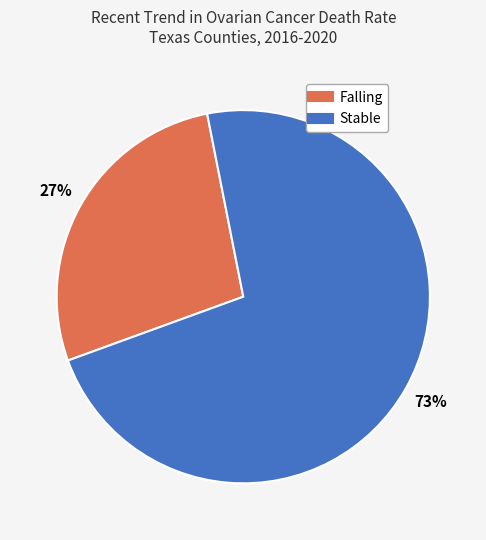

Does any single category account for the majority?

Yes